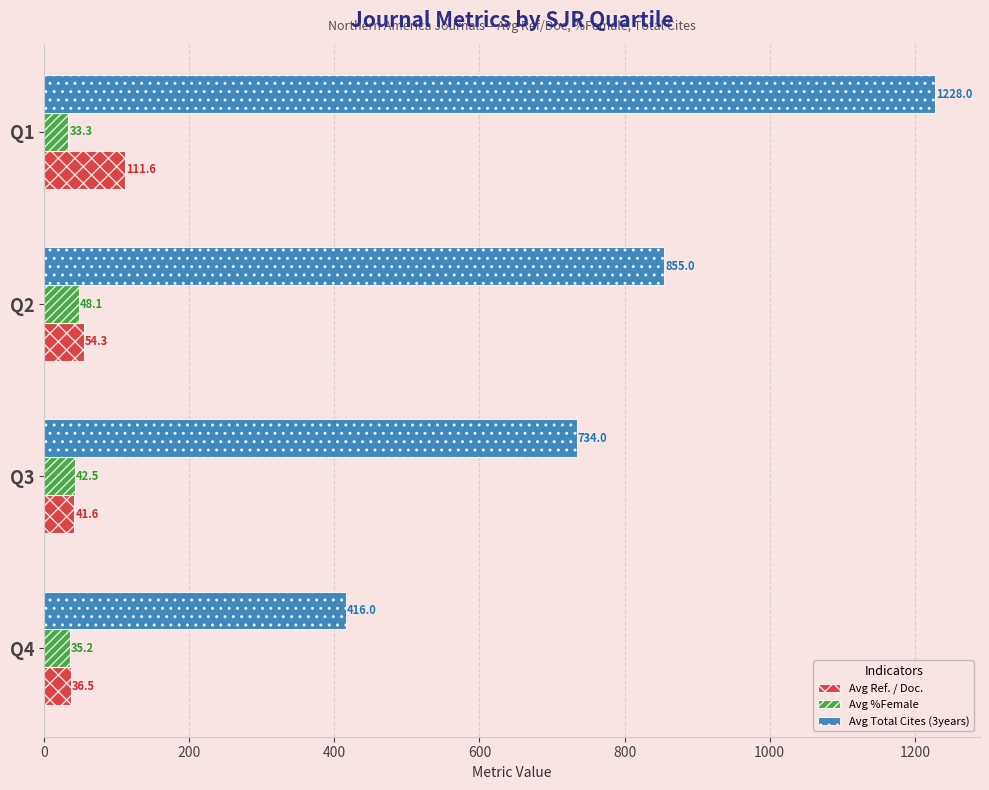

List the series in order of their peak value, highest first.

Avg Total Cites (3years), Avg Ref. / Doc., Avg %Female